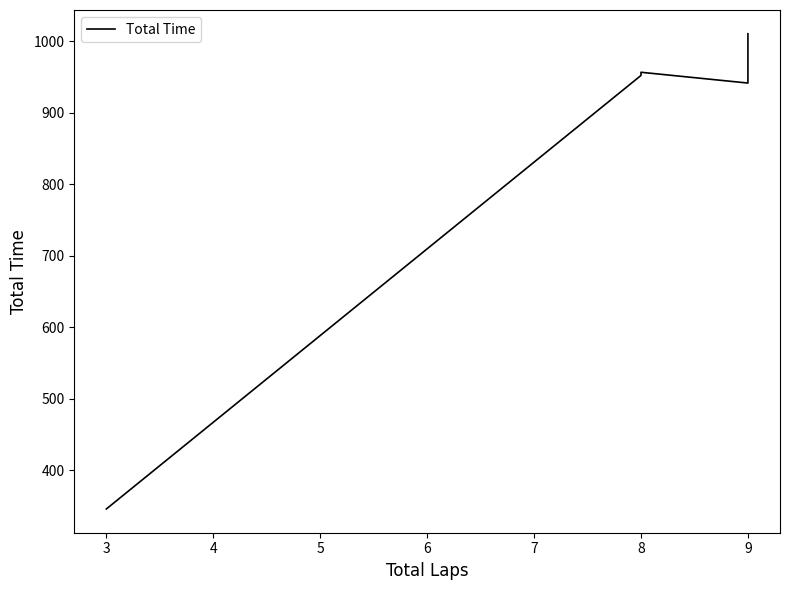

Reading left to right, list all the values displayed in this chart.

346.2	952.3	956.7	941.6	958.8	959.3	964.2	983.6	996.6	1002.1	1010.5